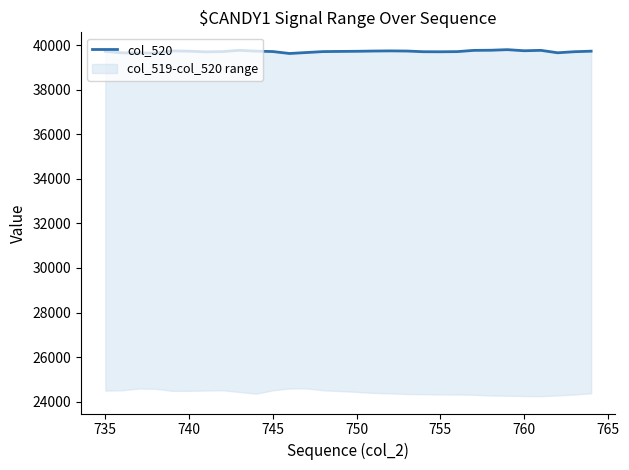

What is the maximum value shown in the chart?

39803